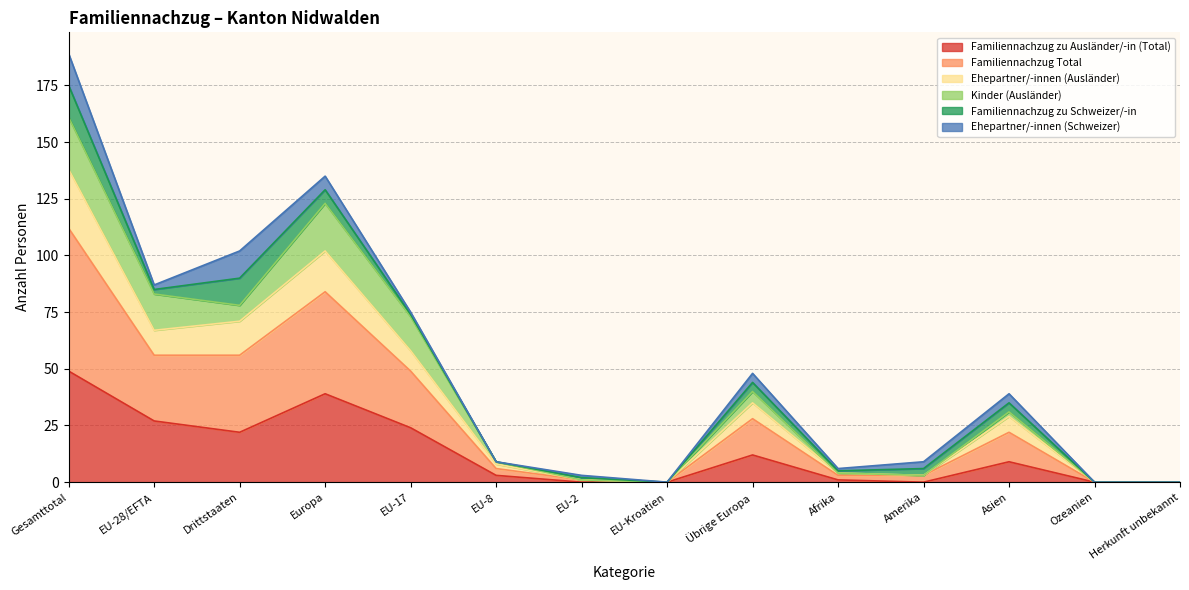

In Familiennachzug zu Ausländer/-in (Total), how many points are higher than both neighbors (excluding endpoints)?

3